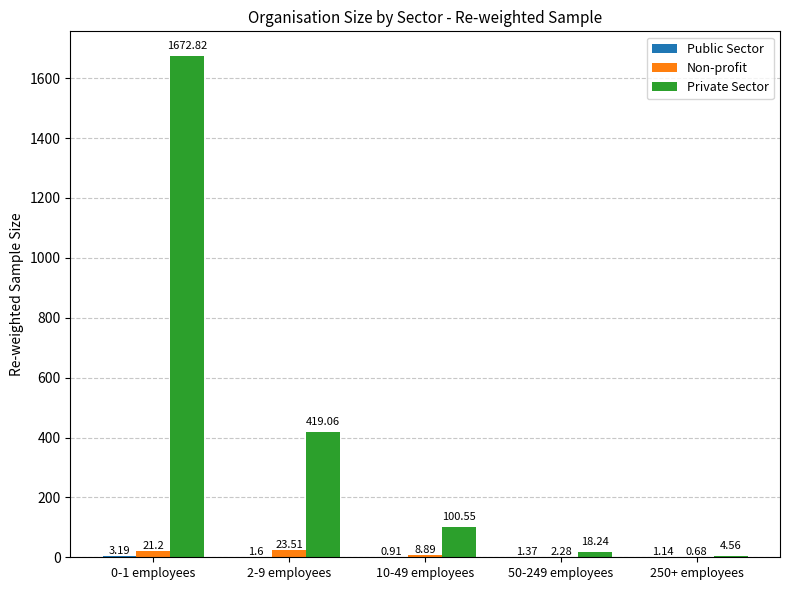

Which series changed the most between 2-9 employees and 10-49 employees?

Private Sector